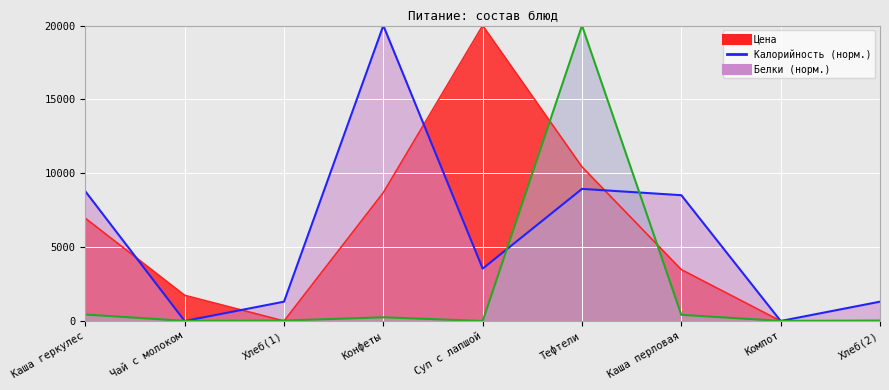

Does the chart display data point markers on the line(s)?

No